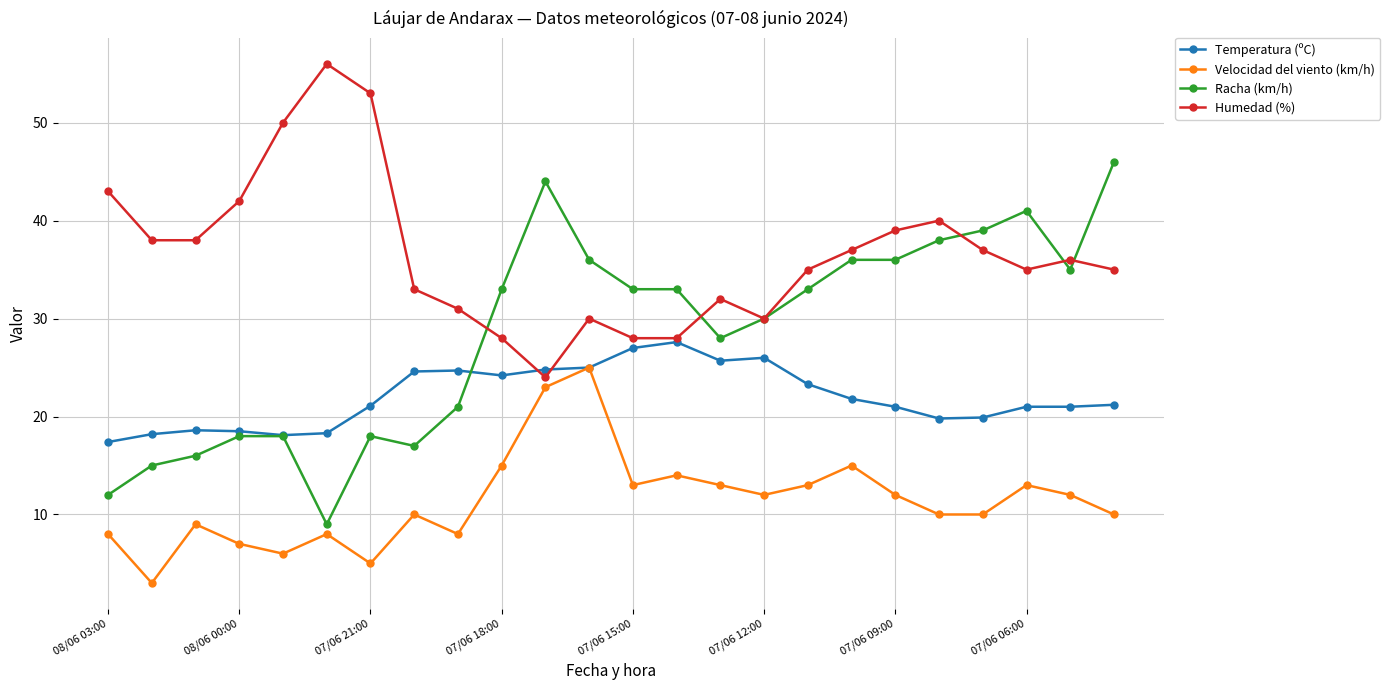

How many lines are shown in the chart?

4